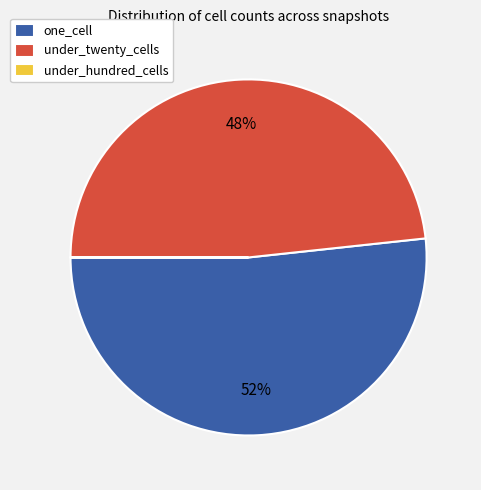

To the nearest percent, what portion does one_cell represent?

52%